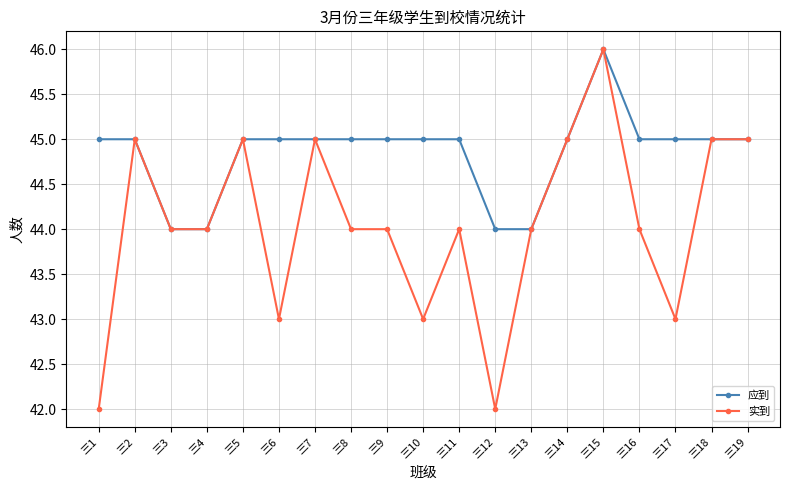

What is the sum of the 应到 values at 三16 and 三19?

90